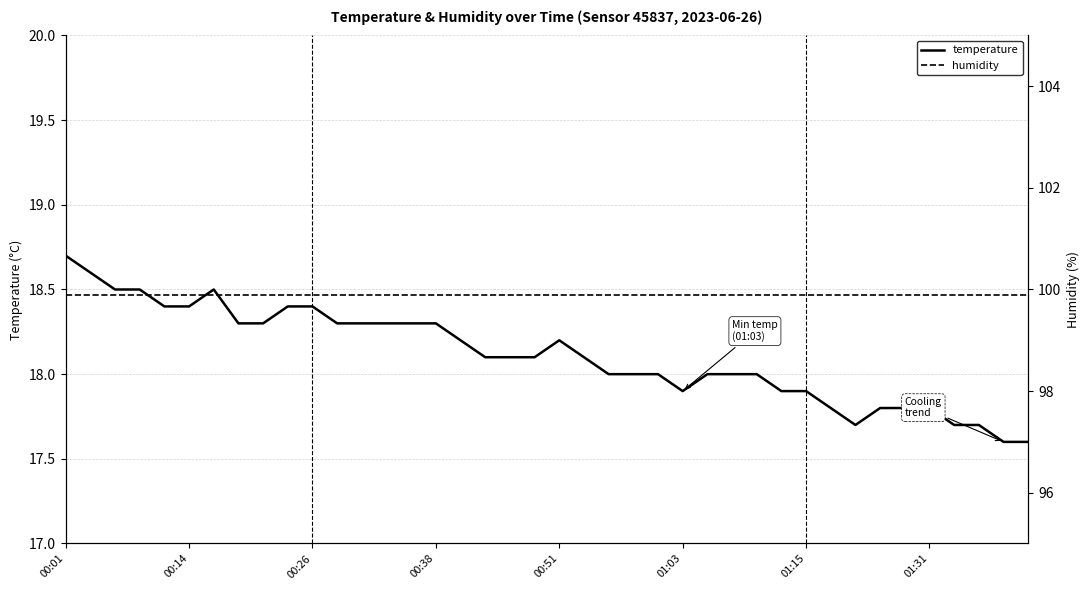

True or false: humidity and temperature intersect in this chart.

False